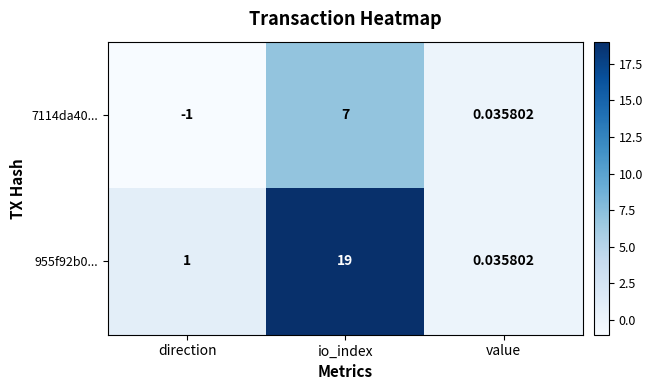

Is the value of 955f92b0... at io_index greater than the value of 7114da40... at value?

Yes